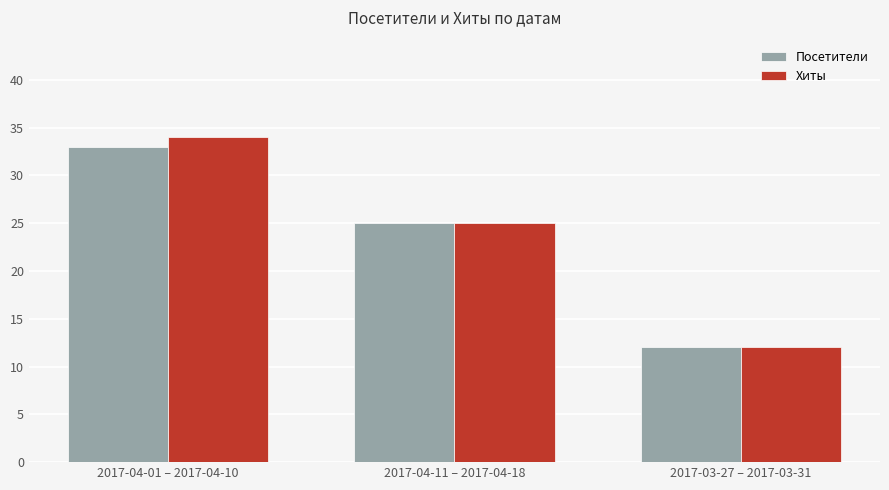

What is the highest value of the Посетители series?

33